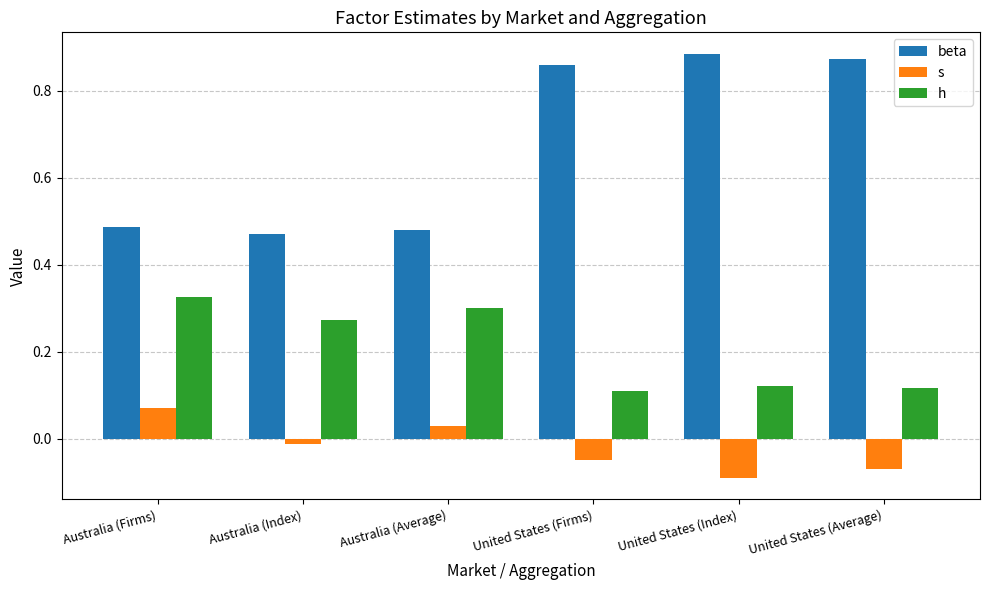

What are all the series names shown in the legend?

beta, s, h